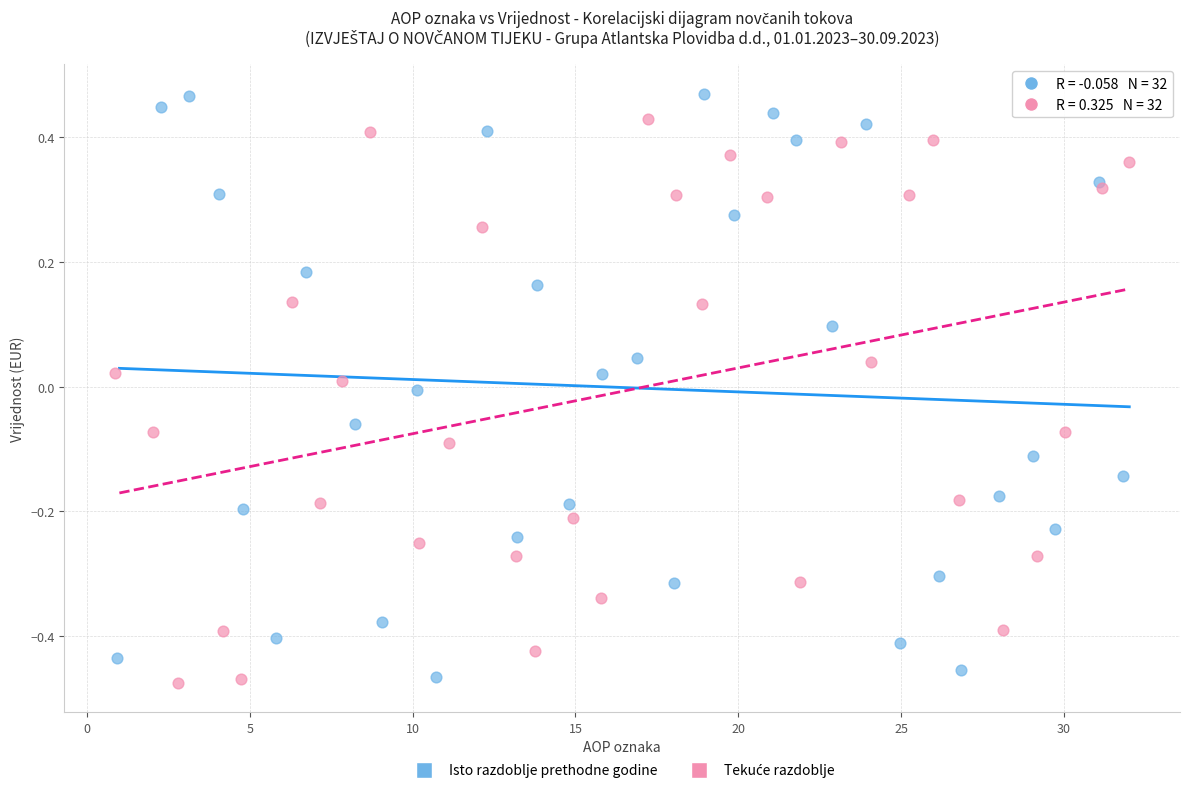

Which series has the widest spread of Y values?

Isto razdoblje prethodne godine